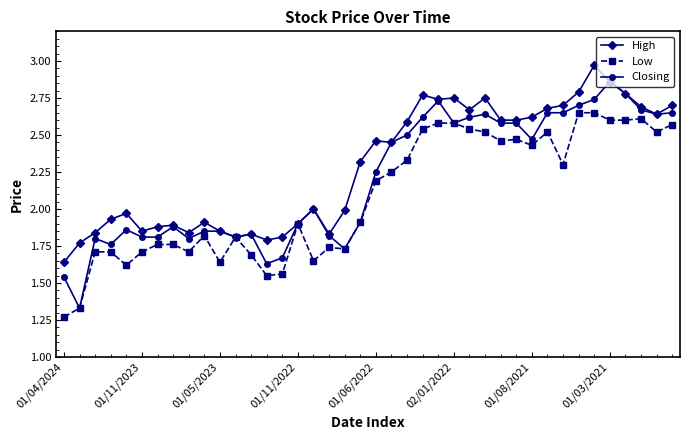

True or false: Low has more than 1 interior local peaks.

True